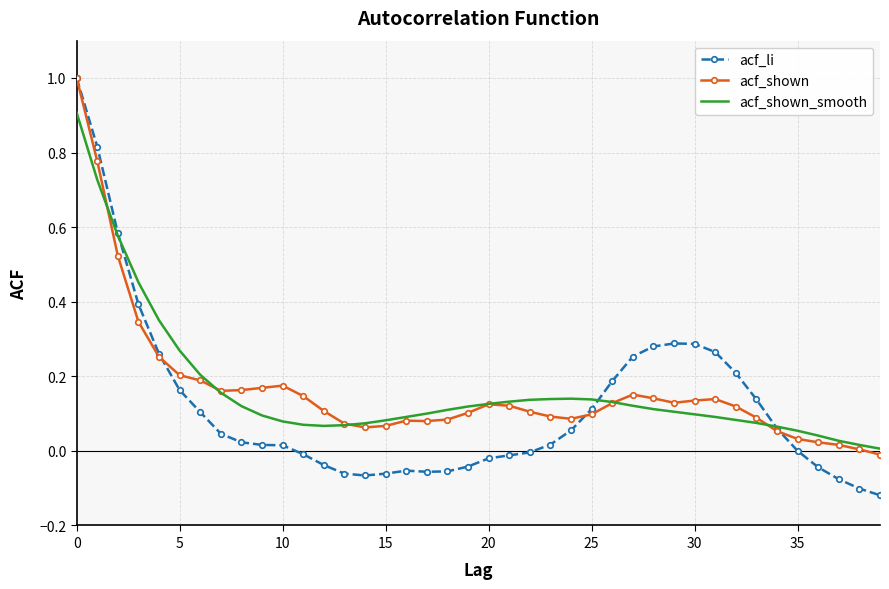

What is the maximum value shown in the chart?

1.0